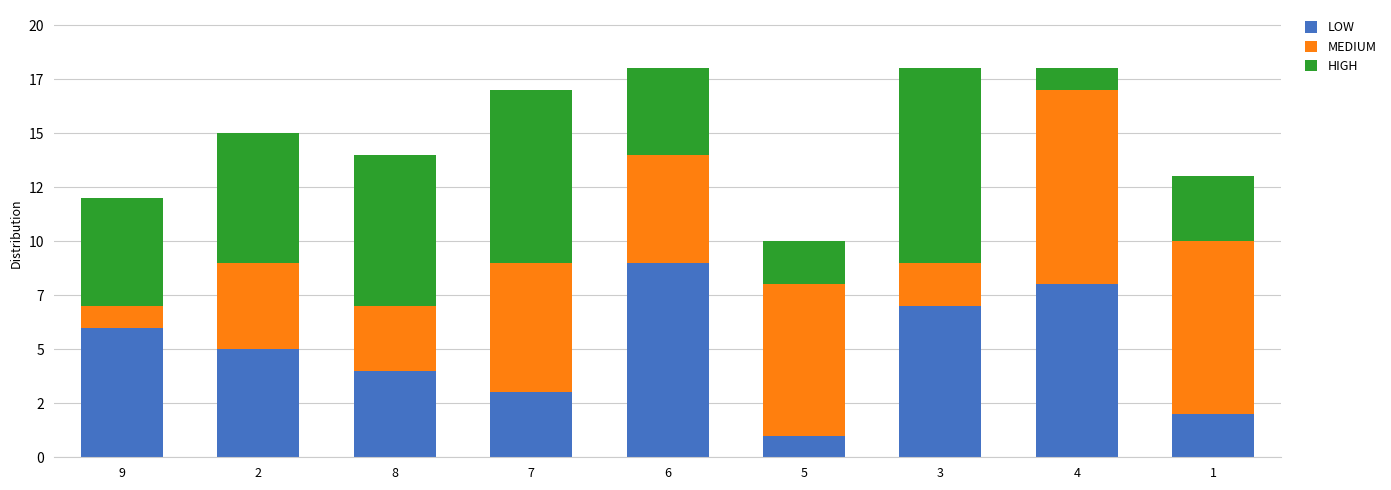

What is the sum of the HIGH values at 2 and 9?

11